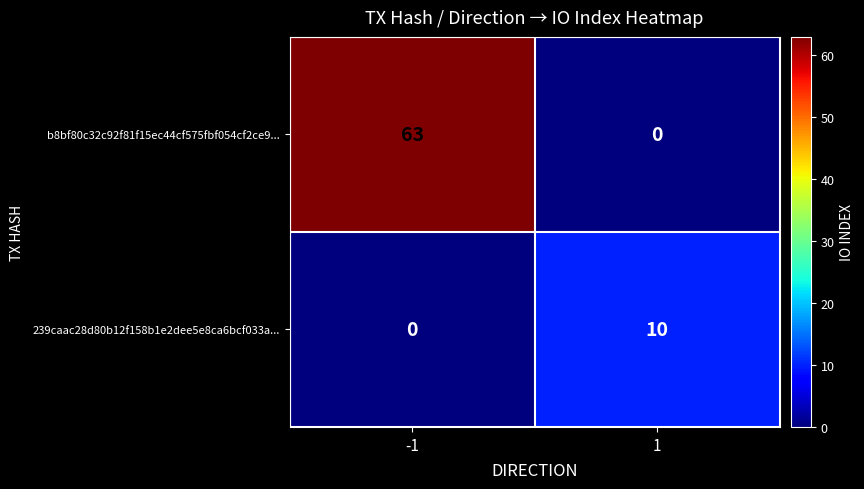

What is the spread (max minus min) of values at -1?

63